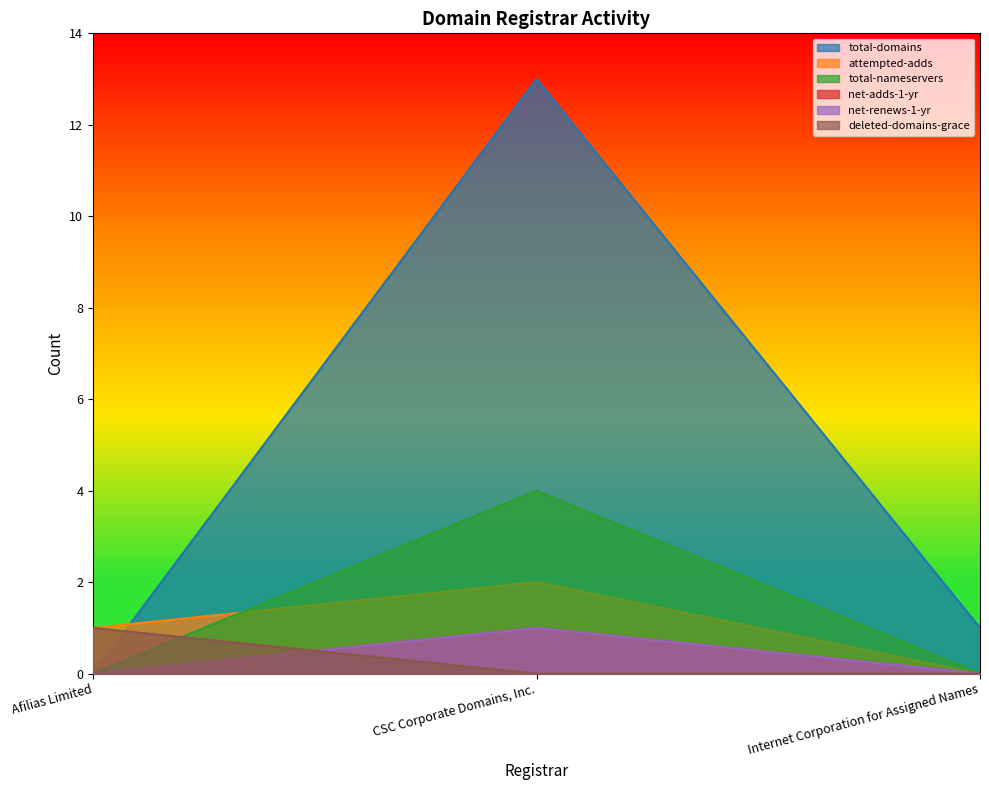

Reading right to left, what are all the values shown in this chart?

total-domains: 1	13	0
attempted-adds: 0	2	1
total-nameservers: 0	4	0
net-adds-1-yr: 0	1	0
net-renews-1-yr: 0	1	0
deleted-domains-grace: 0	0	1